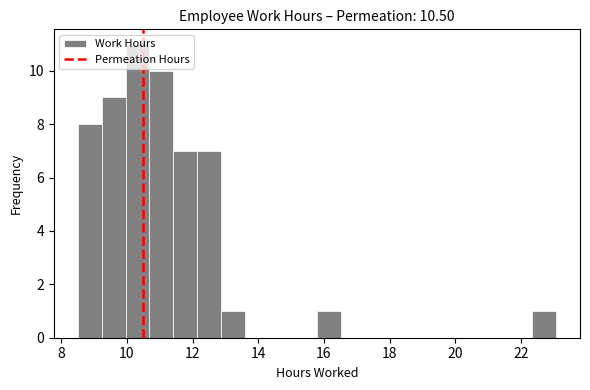

Read against the x-axis, roughly where is the centre of the tallest bar?

10.4